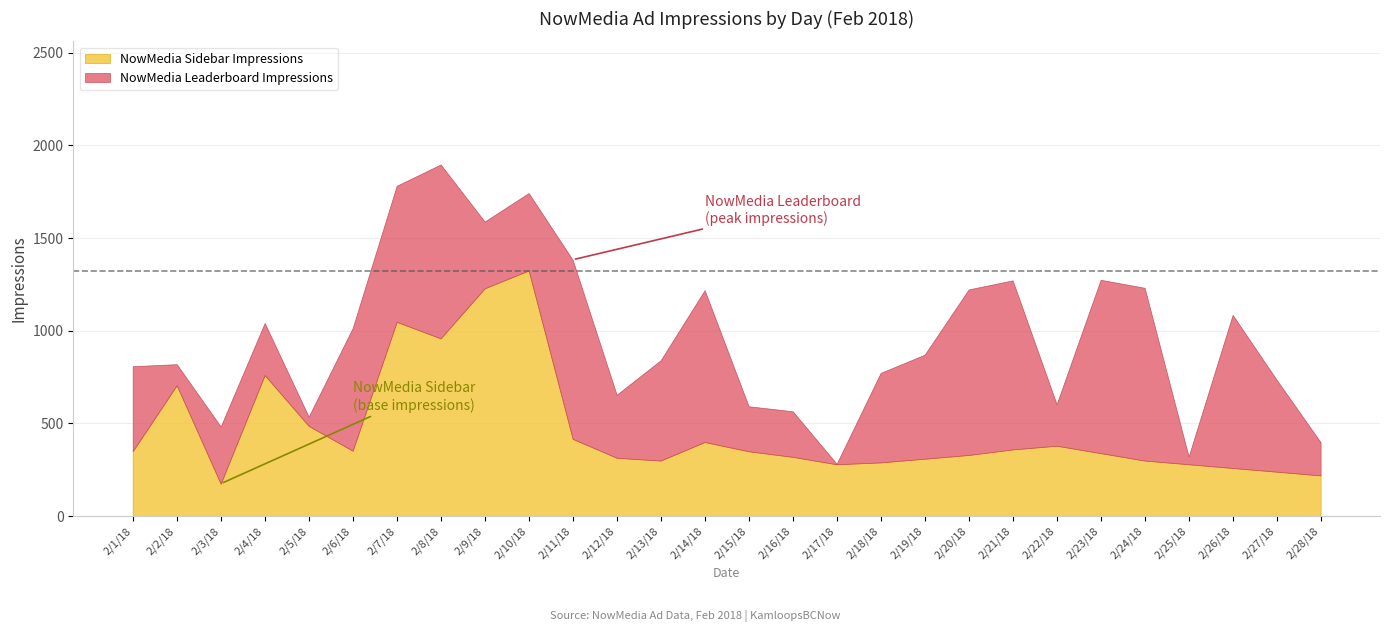

At which category does NowMedia Leaderboard Impressions reach its first local valley?

2/2/18